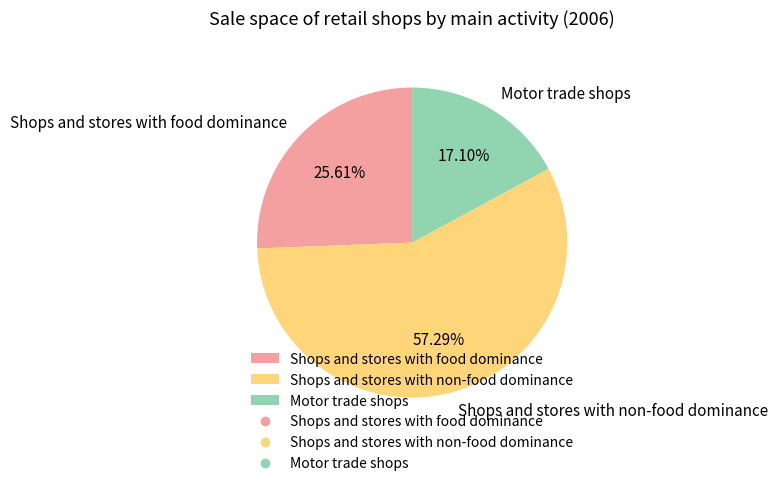

Which slice represents more than half of the pie?

Shops and stores with non-food dominance